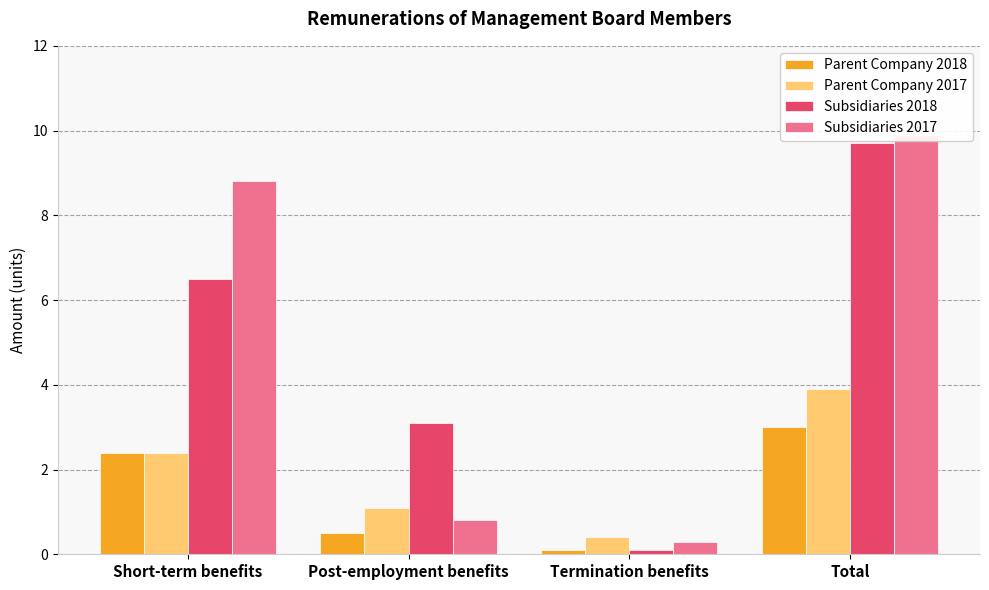

How many data points in Parent Company 2017 are above 2?

2